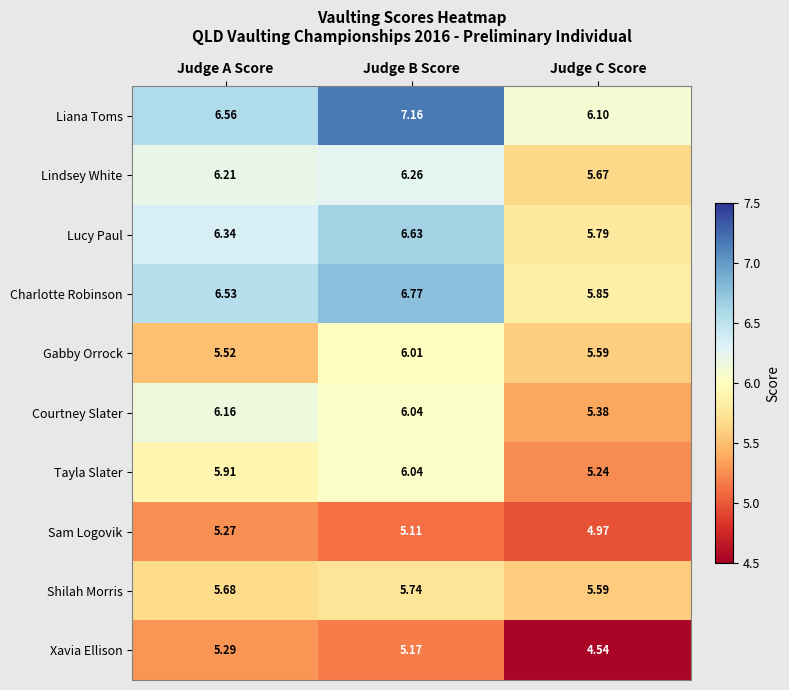

What is the difference between the highest and lowest values at Judge C Score?

1.6